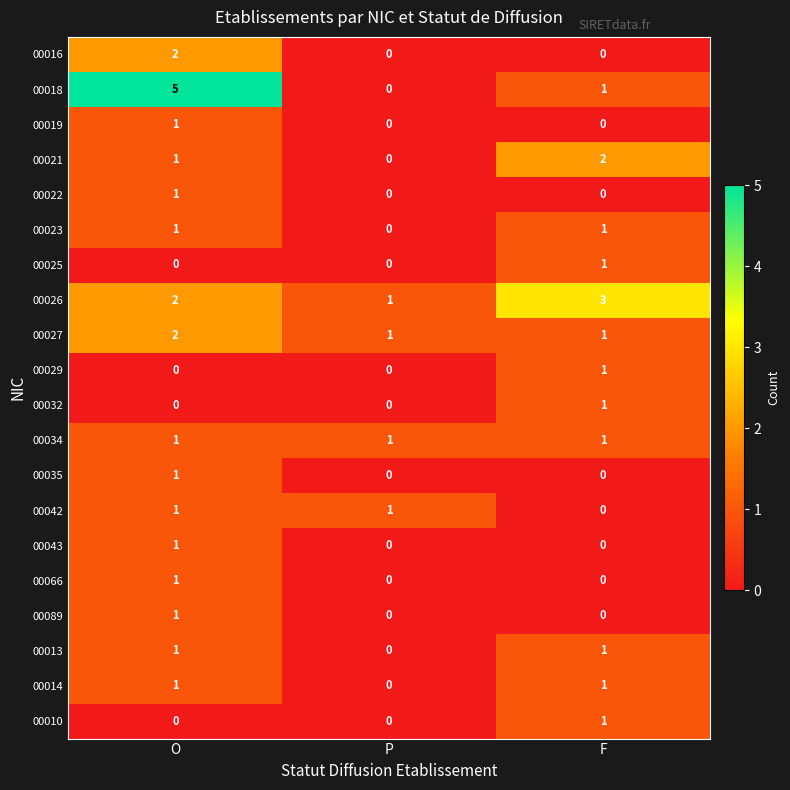

The 00010 series shows 0 at O. True or false?

True